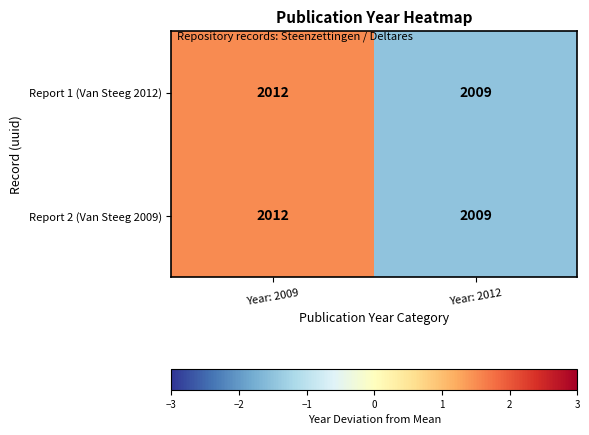

What is the total value across all series at Year: 2009?

4024